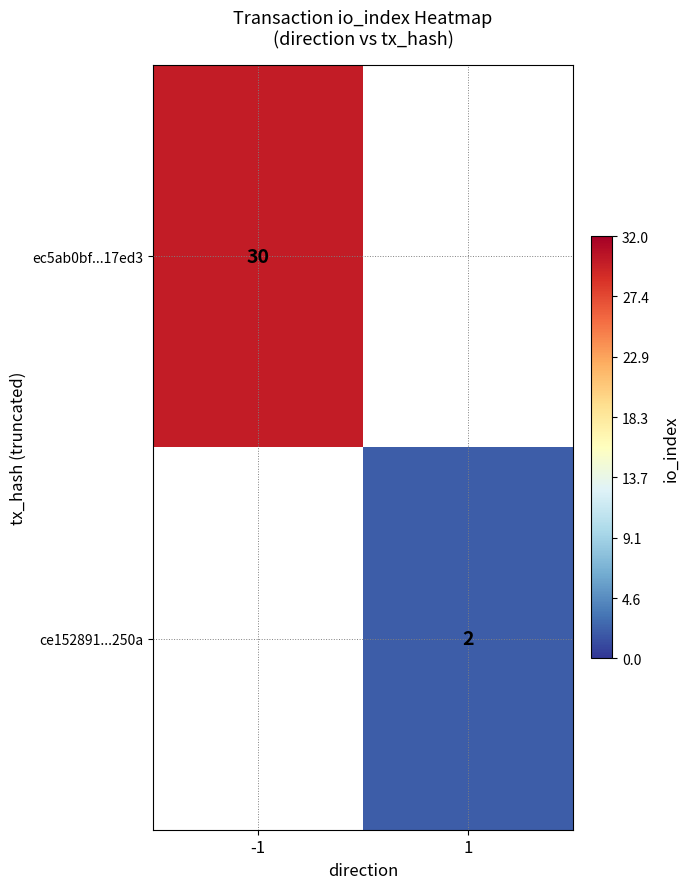

The value of ce152891...250a at 1 is 2. True or false?

True